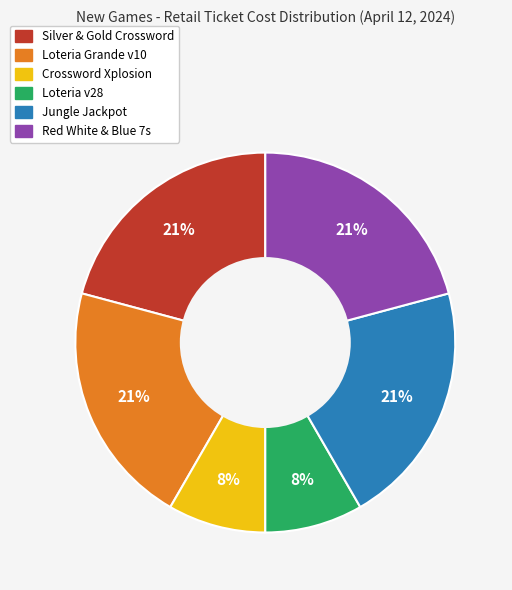

Does Silver & Gold Crossword represent more than half of the total?

No